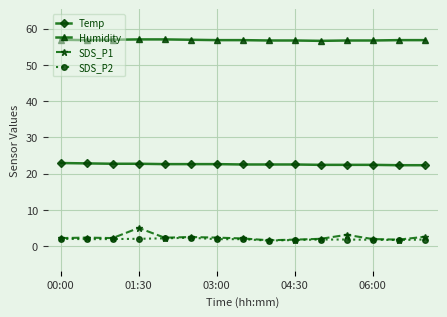

What is the value of the Temp point at the 5th from the left?

22.6